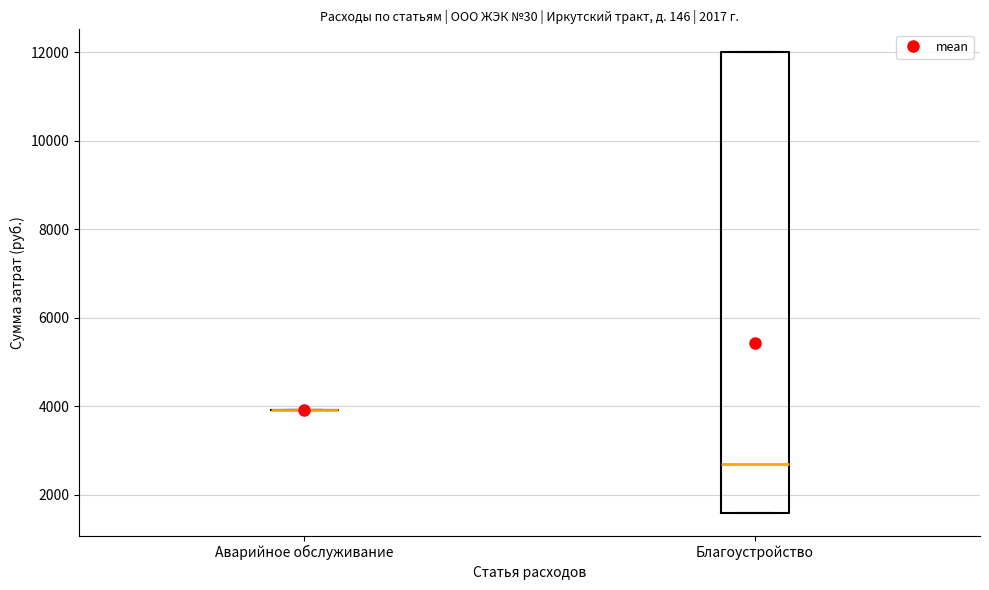

Reading left to right, read every box against the y-axis: the position of its median line, the range the box covers, and the ends of its whiskers. The values are not printed on the chart, so give them approximately, as read against the axis.

Аварийное обслуживание: box collapsed to a line at 4000, whiskers 4000 to 4000
Благоустройство: median 2800, box 1600 to 12000, whiskers 1600 to 12000